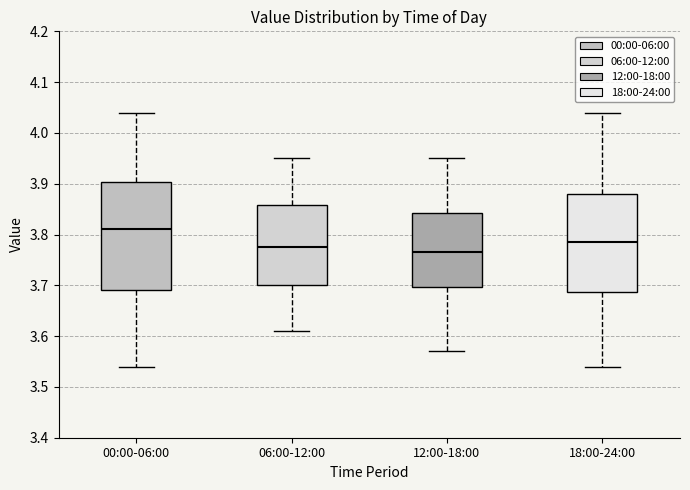

Which box is the tallest, from its lower edge to its upper edge?

00:00-06:00